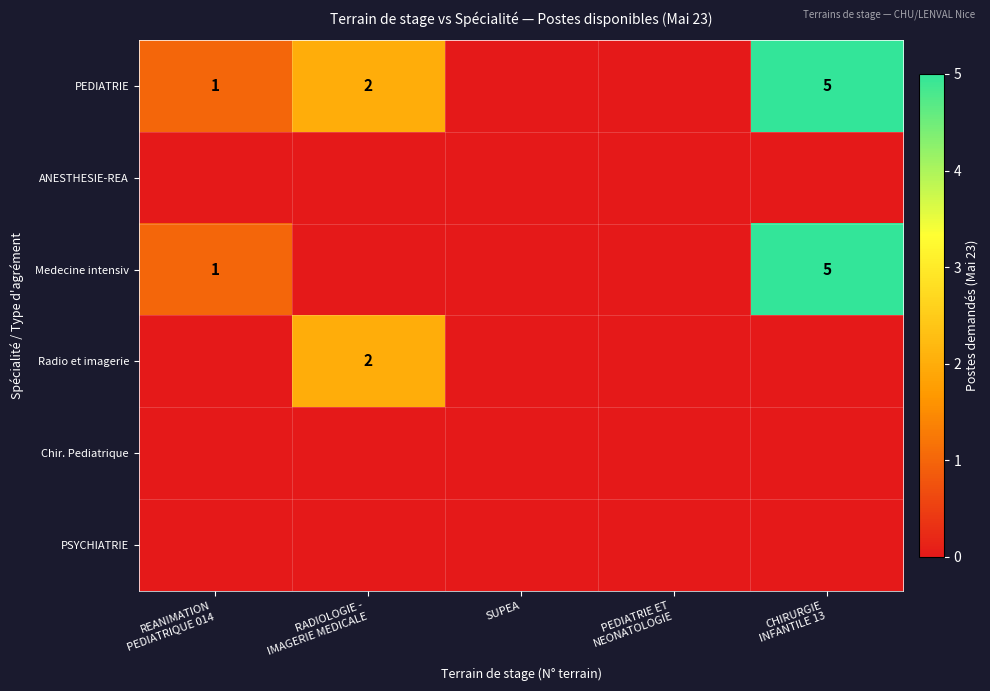

Rank the series at SUPEA from lowest to highest value.

PEDIATRIE, ANESTHESIE-REA, Medecine intensiv, Radio et imagerie, Chir. Pediatrique, PSYCHIATRIE